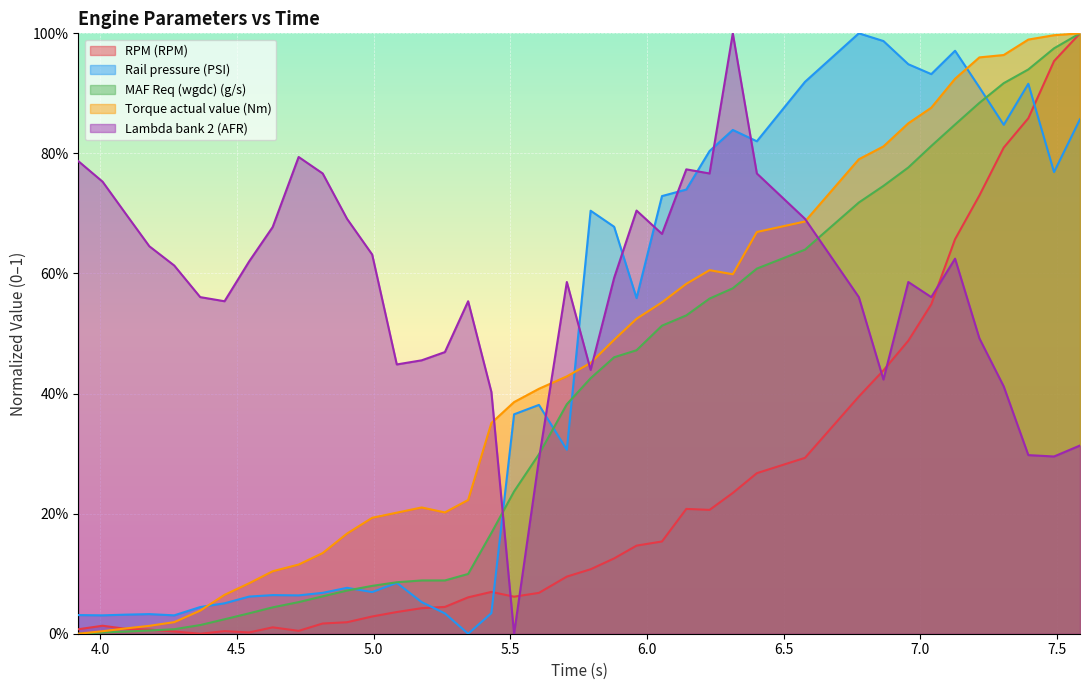

True or false: Rail pressure (PSI) has a value of 0.5 at 26.

False